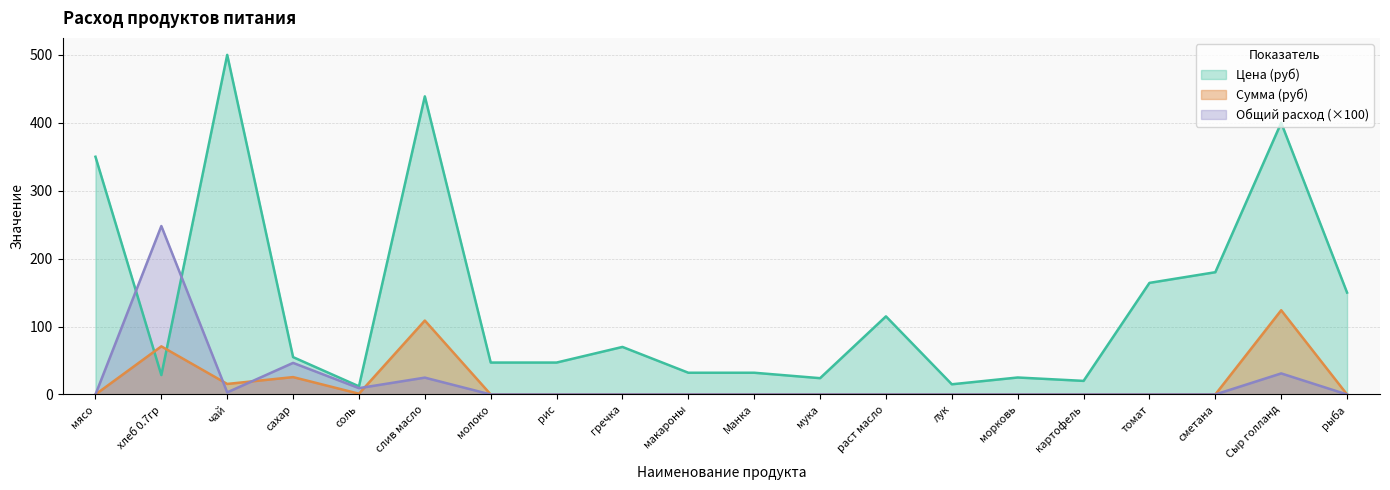

Which series has the largest total across all categories?

Цена (руб)